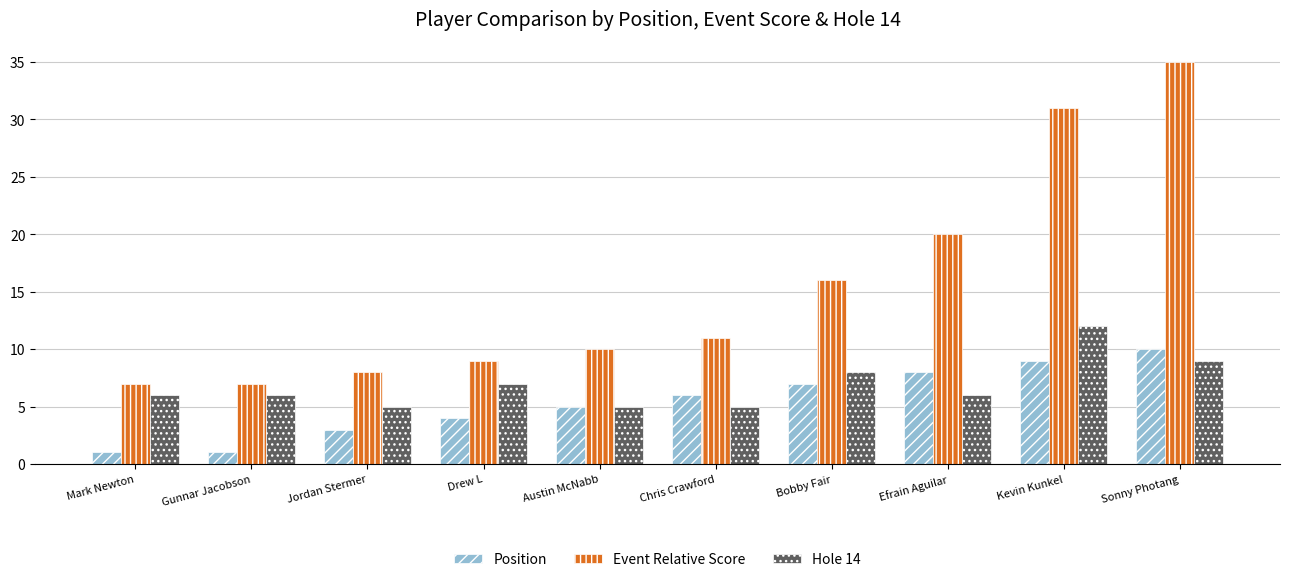

List the series in order of their peak value, highest first.

Event Relative Score, Hole 14, Position